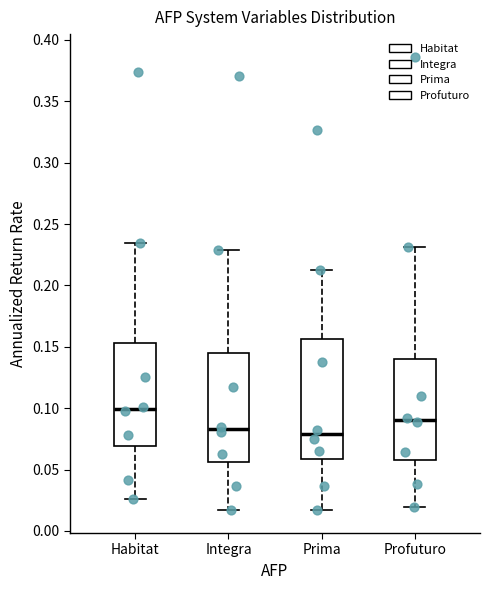

Where does the upper whisker of the box for Profuturo end on the y-axis? The values are not printed on the chart, so give them approximately, as read against the axis.

0.230